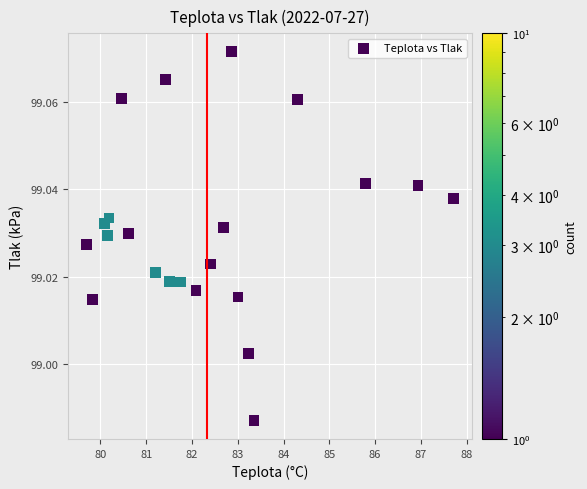

What is the range of X values (max minus min)?

8.0